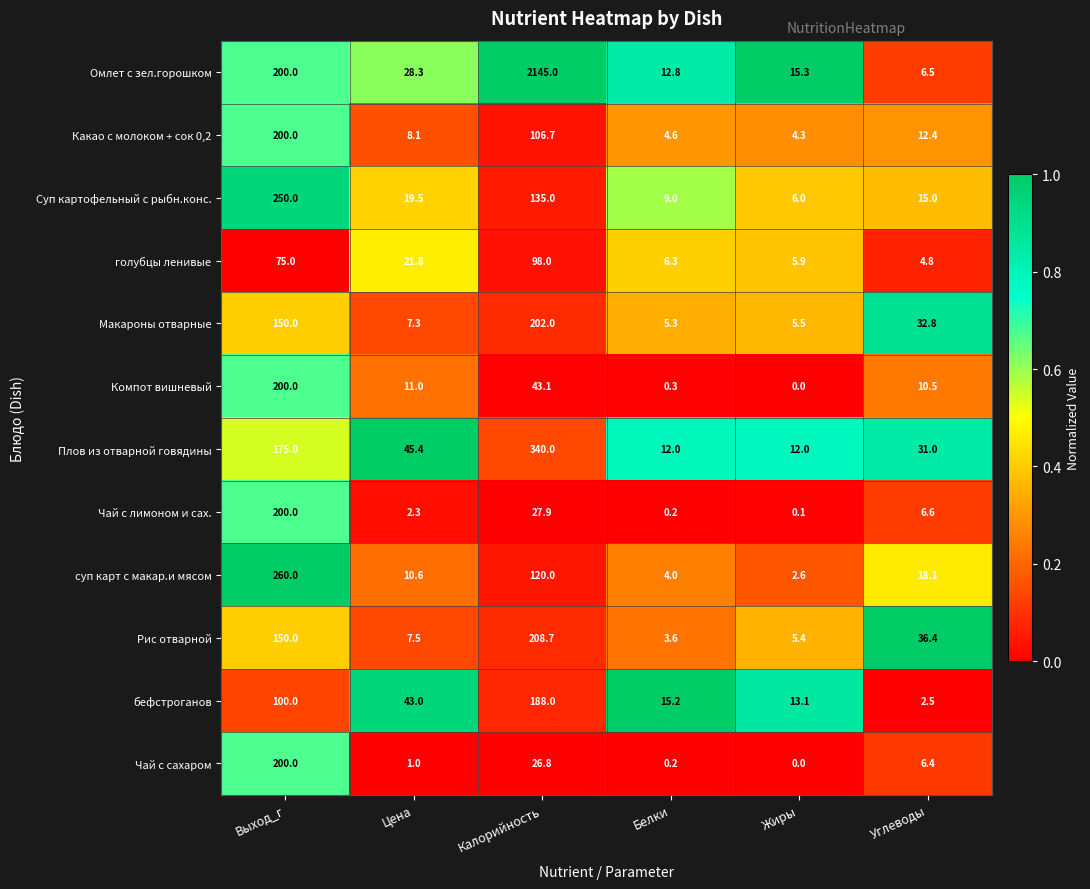

At which category is the sum across all series the highest?

Калорийность